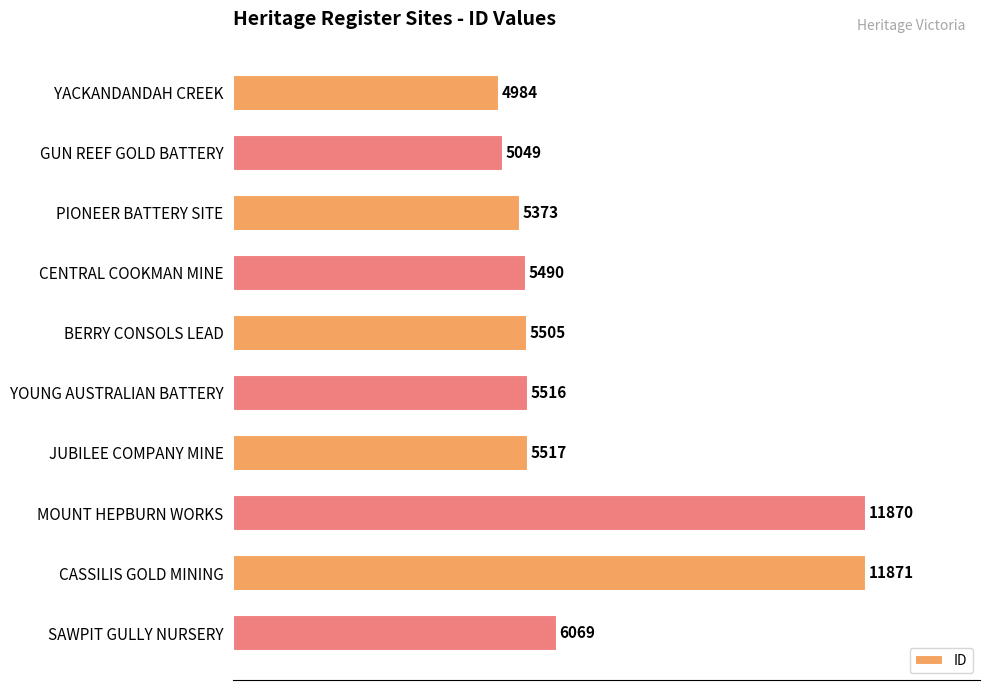

Are the bars grouped side by side (vs. stacked)?

No